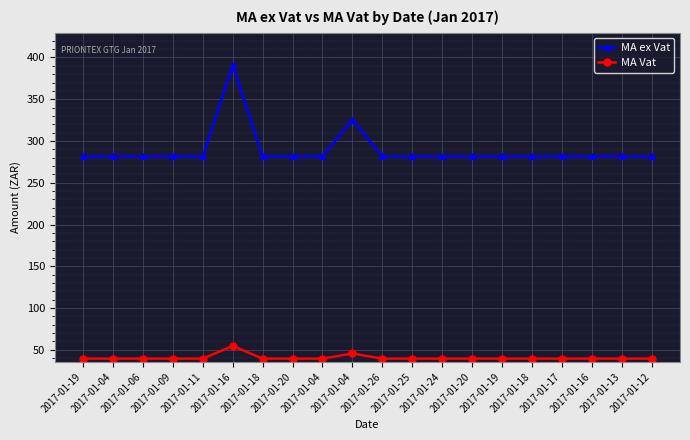

What are all the series names shown in the legend?

MA ex Vat, MA Vat